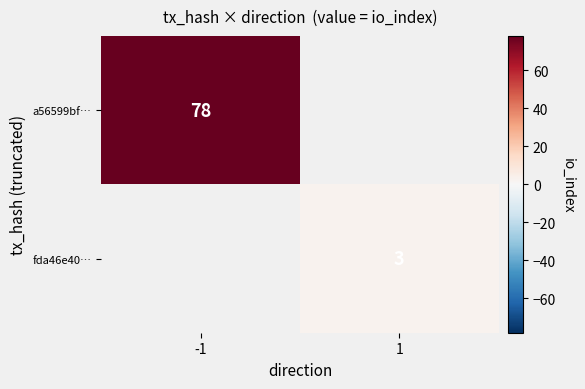

What is the greatest value displayed?

78.0